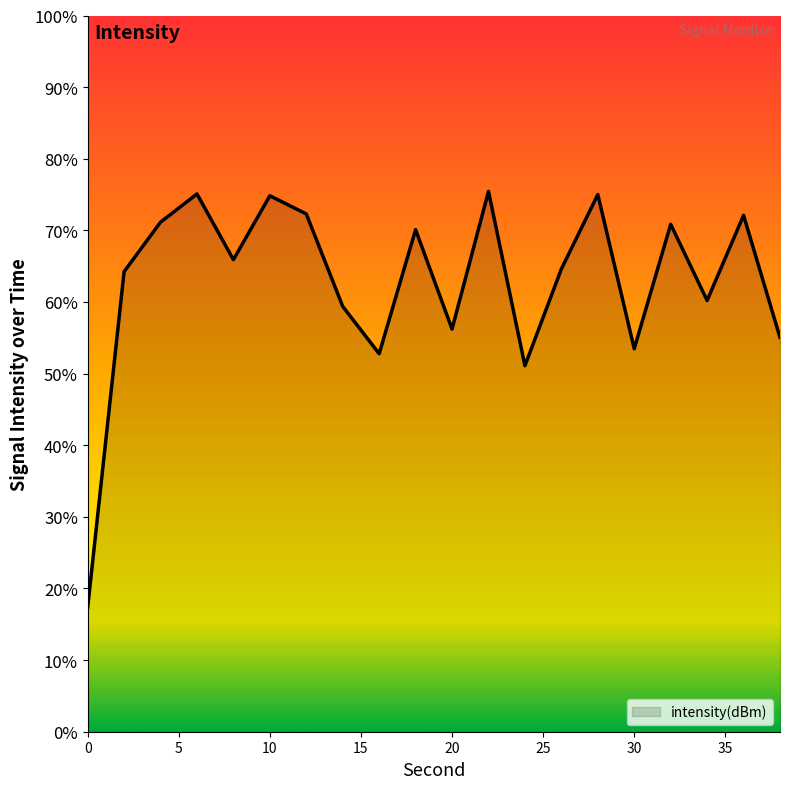

Reading left to right, list all the values displayed in this chart.

0=-126.5	2=-117.2	4=-115.8	6=-115.0	8=-116.8	10=-115.0	12=-115.5	14=-118.1	16=-119.4	18=-116.0	20=-118.8	22=-114.9	24=-119.8	26=-117.1	28=-115.0	30=-119.3	32=-115.8	34=-118.0	36=-115.6	38=-119.0